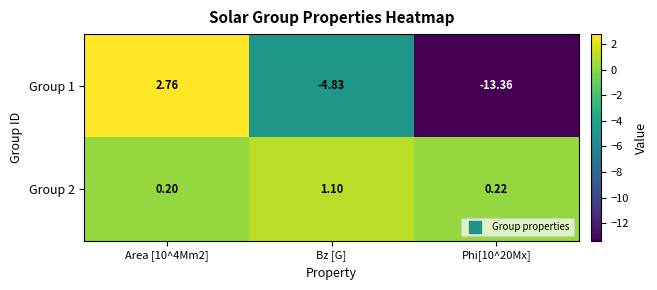

At which label is Group 1 closest to -5?

Bz [G]